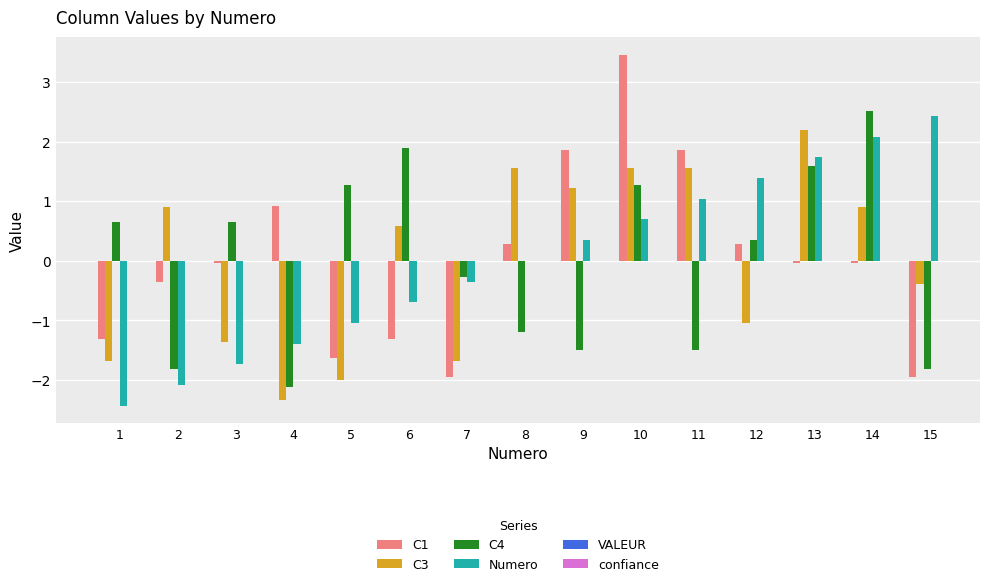

How many data points in C3 are above 0?

8